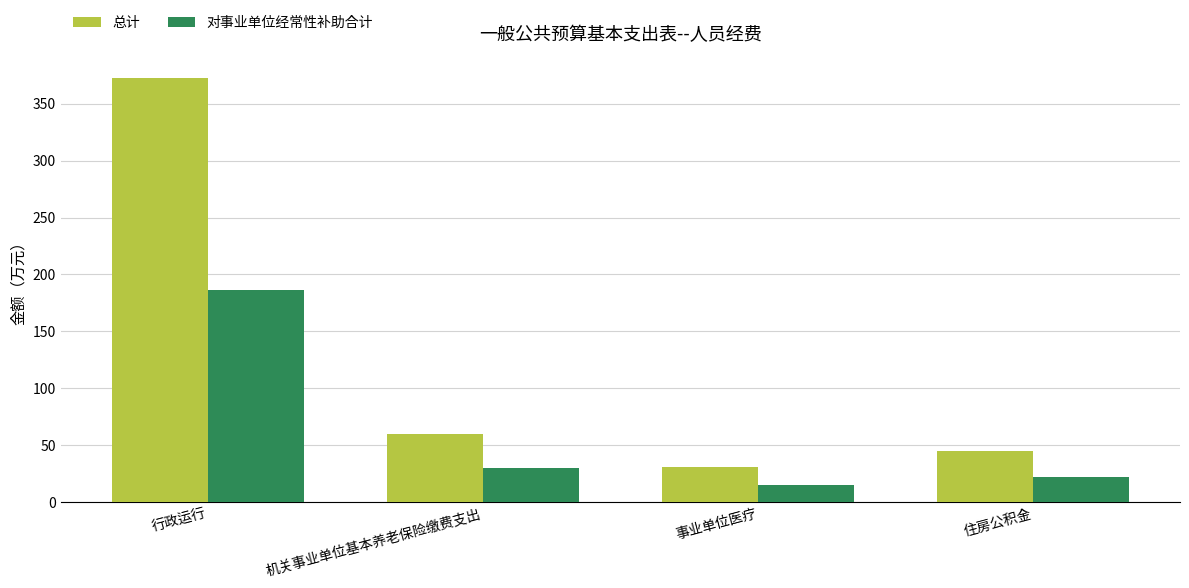

Which series changed the most between 机关事业单位基本养老保险缴费支出 and 住房公积金?

总计